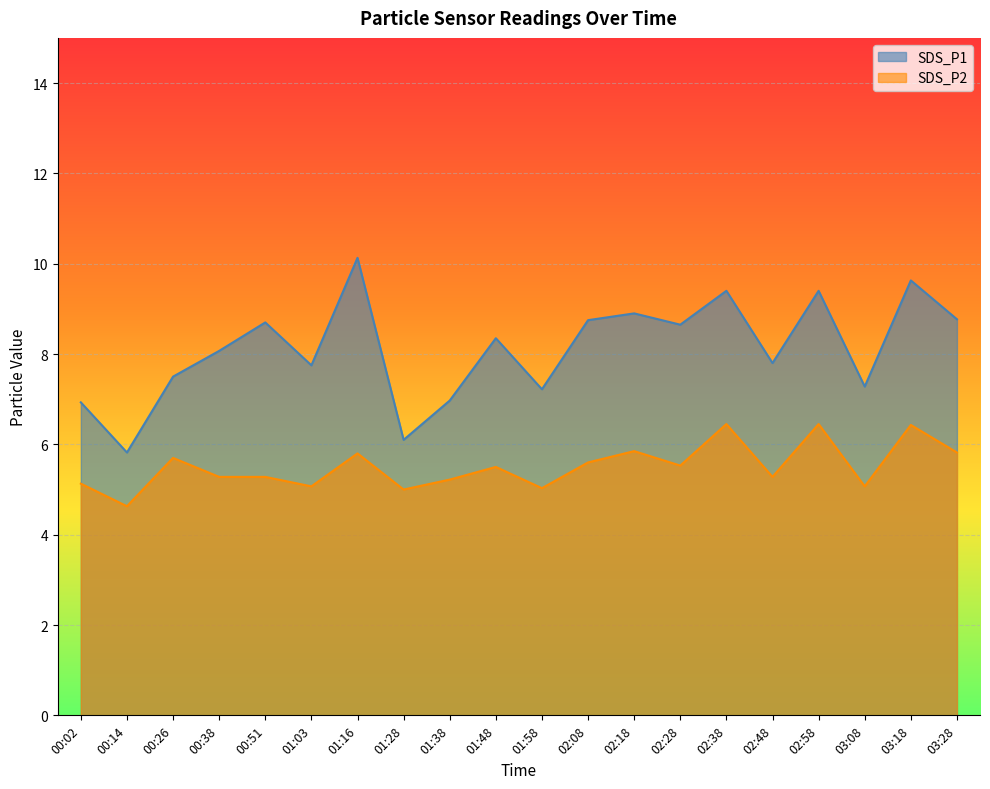

What is the difference between the SDS_P1 values at 03:08 and 01:03?

0.5